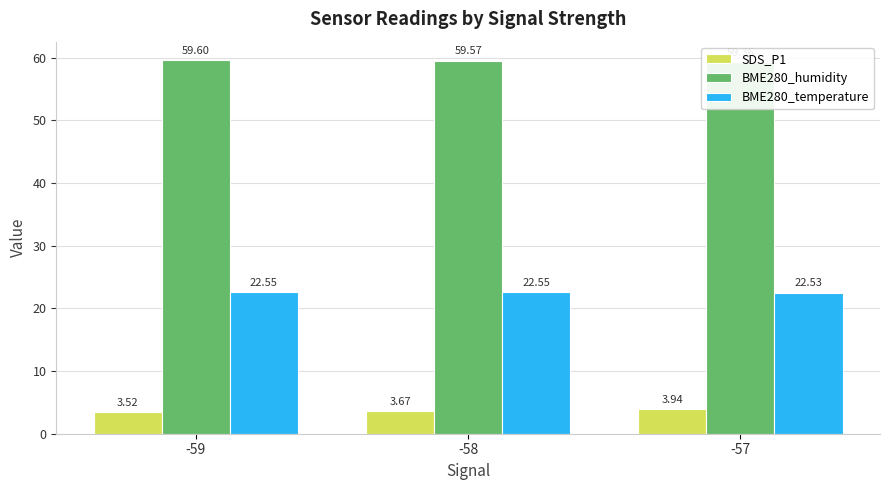

What is the difference between the SDS_P1 values at -58 and -59?

0.1